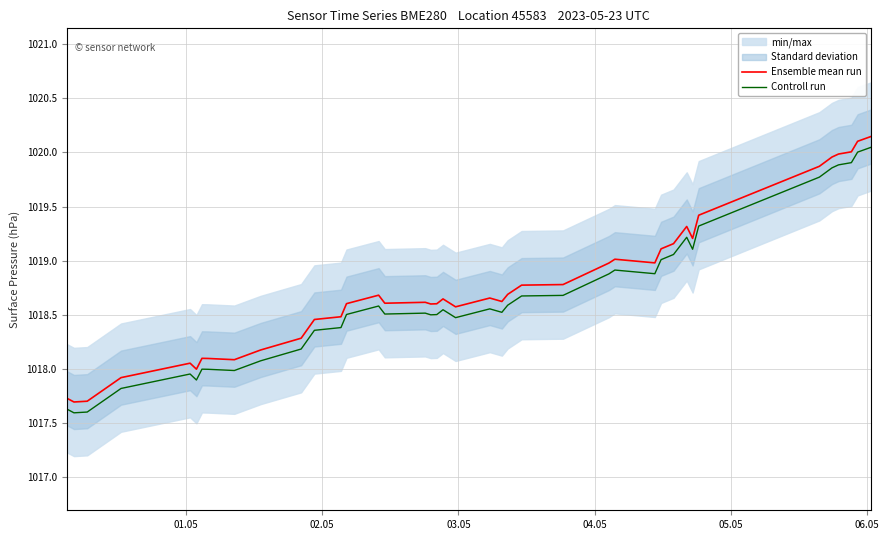

In Ensemble mean run, how many points are higher than both neighbors (excluding endpoints)?

8